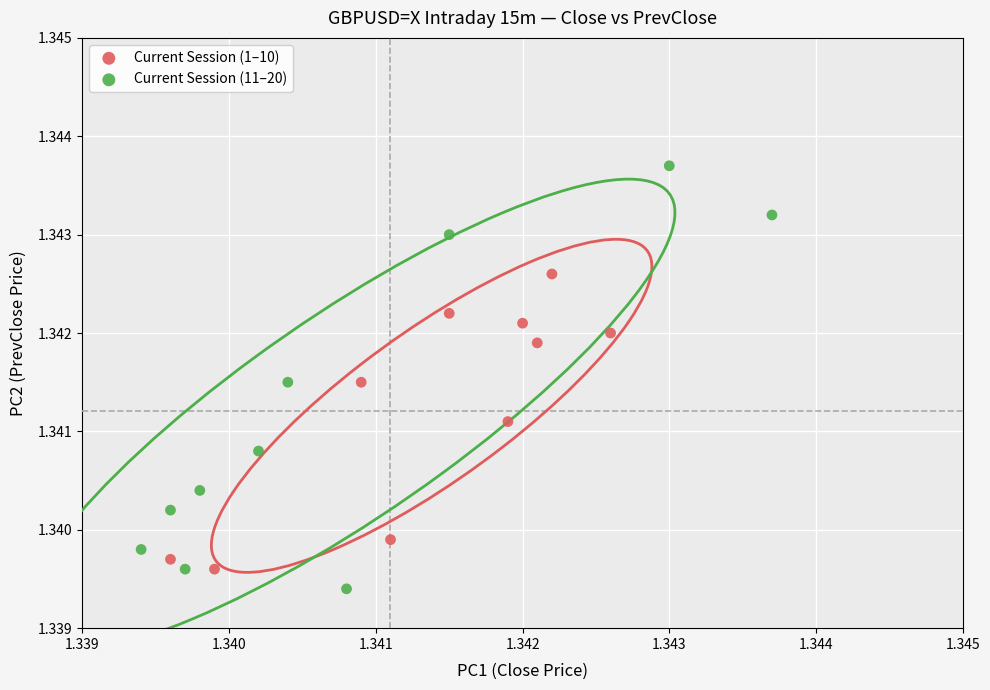

Which series has the widest spread of Y values?

Current Session (11–20)